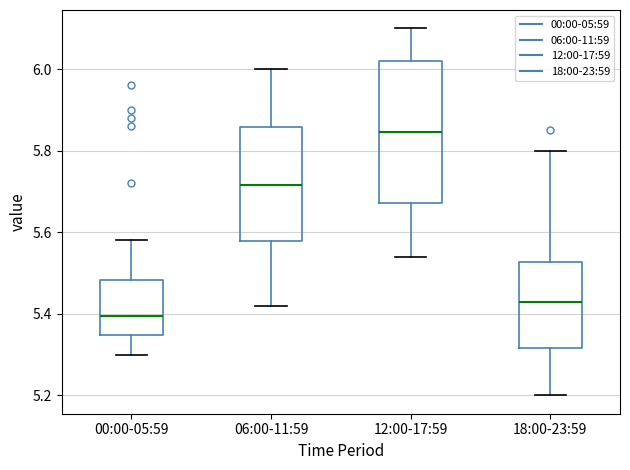

Reading left to right, read every box against the y-axis: the position of its median line, the range the box covers, and the ends of its whiskers. The values are not printed on the chart, so give them approximately, as read against the axis.

00:00-05:59: median 5.40, box 5.34 to 5.48, whiskers 5.30 to 5.58
06:00-11:59: median 5.72, box 5.58 to 5.86, whiskers 5.42 to 6.00
12:00-17:59: median 5.84, box 5.68 to 6.02, whiskers 5.54 to 6.10
18:00-23:59: median 5.44, box 5.32 to 5.52, whiskers 5.20 to 5.80